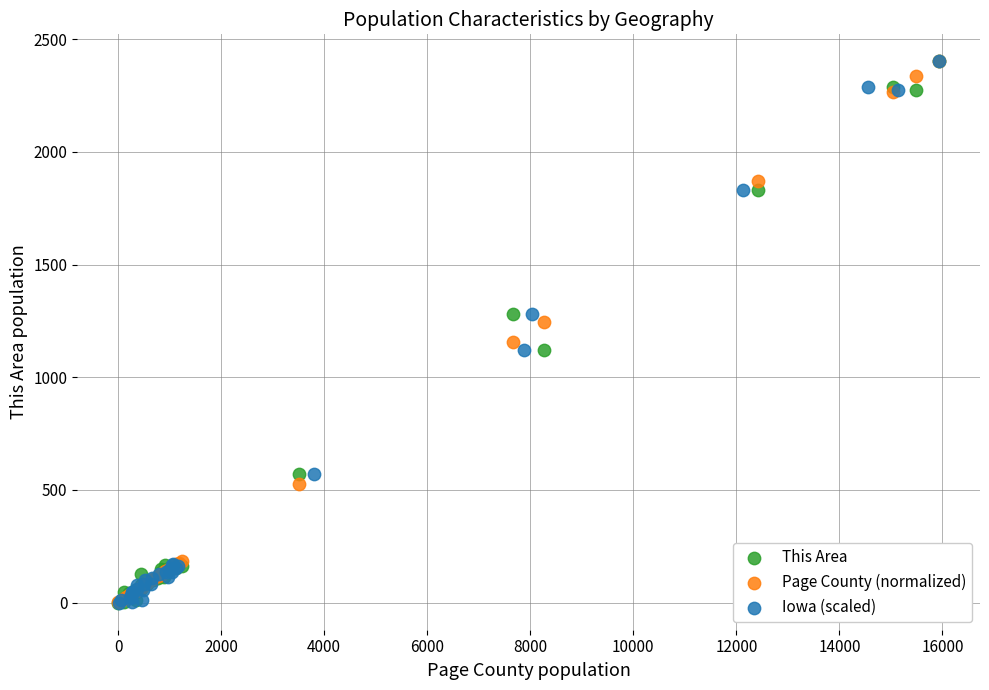

What are all the series names shown in the legend?

This Area, Page County (normalized), Iowa (scaled)